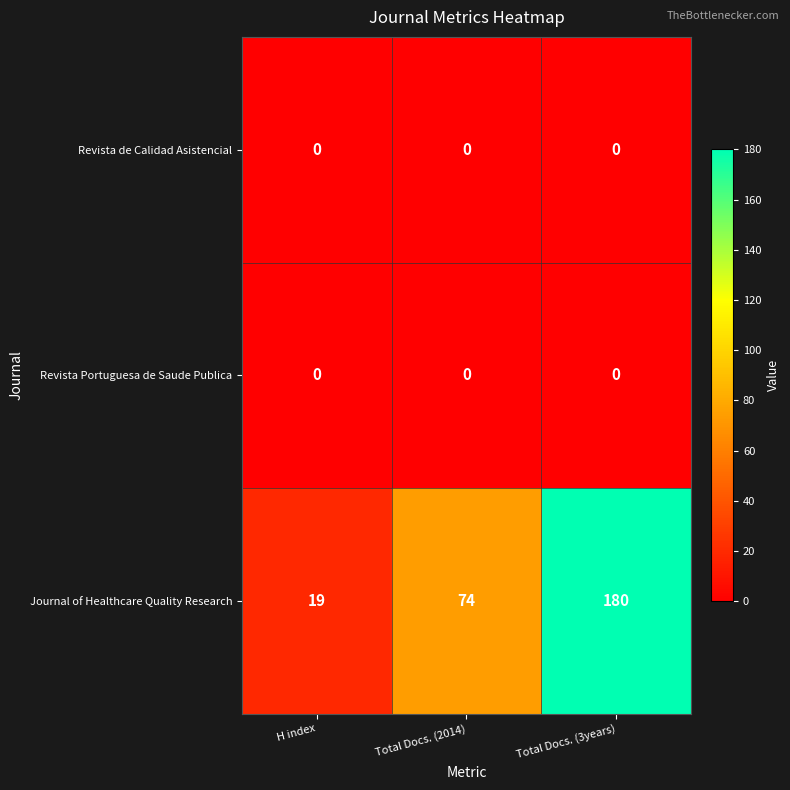

What is the minimum value for Journal of Healthcare Quality Research?

19